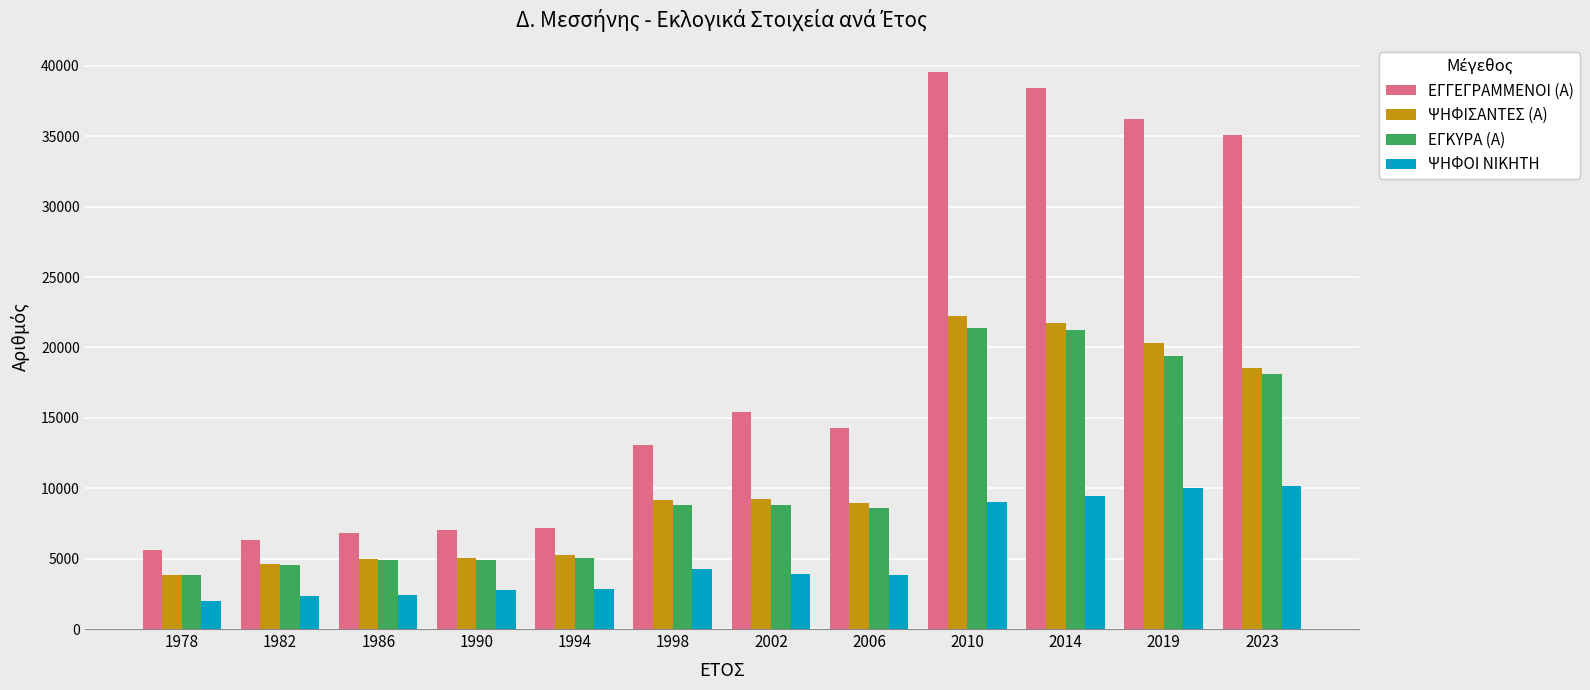

What is the difference between the highest and lowest values at 1998?

8811